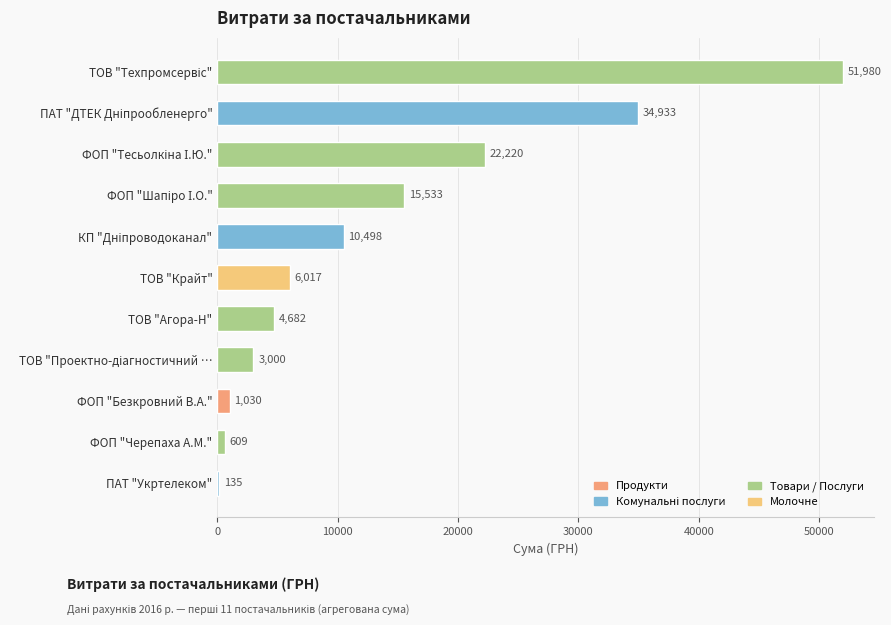

Are the bars horizontal?

Yes